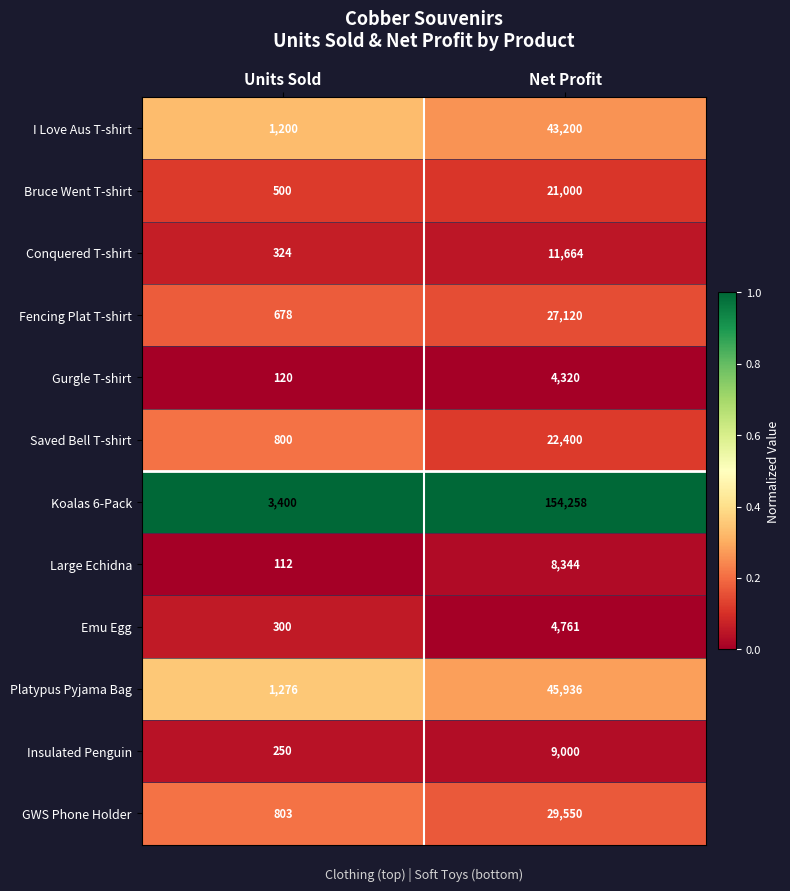

What value does the Gurgle T-shirt series have at Net Profit?

4320